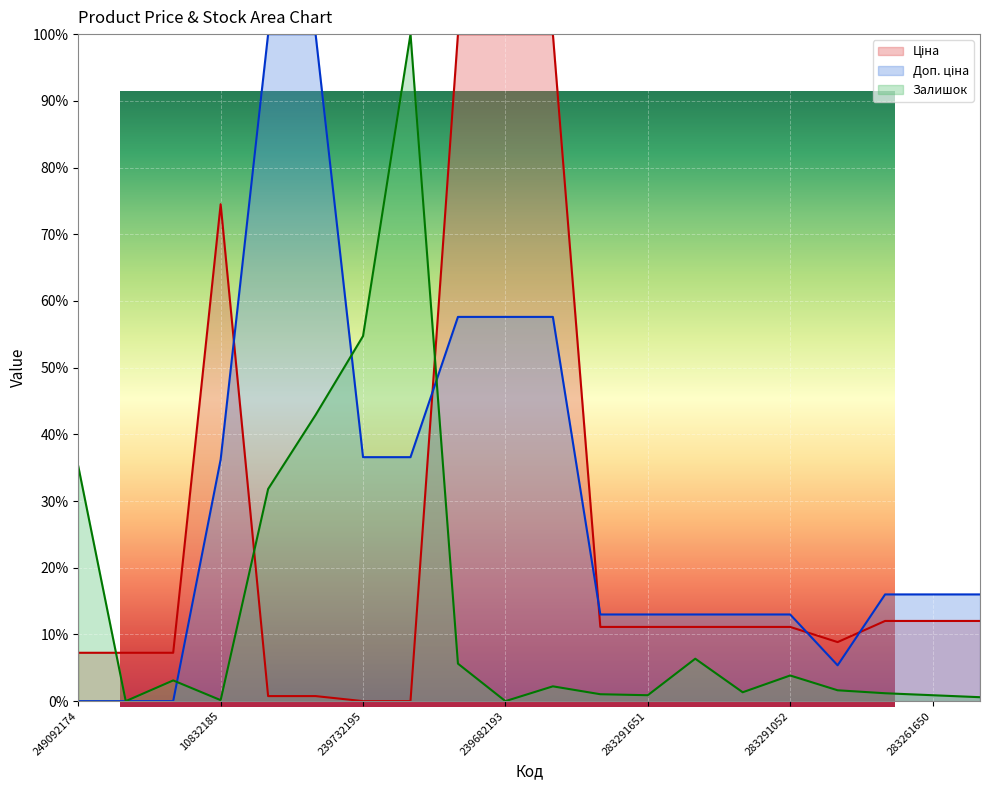

At which label is Залишок closest to 50?

239732195